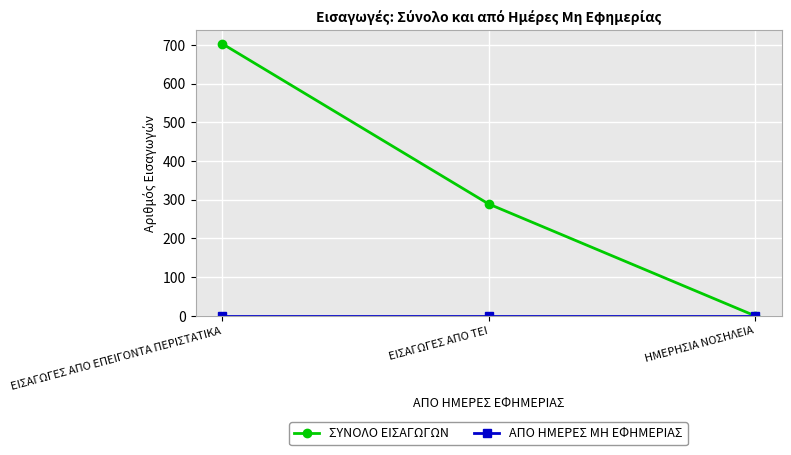

True or false: ΣΥΝΟΛΟ ΕΙΣΑΓΩΓΩΝ has a value of 412 at ΕΙΣΑΓΩΓΕΣ ΑΠΟ ΤΕΙ.

False